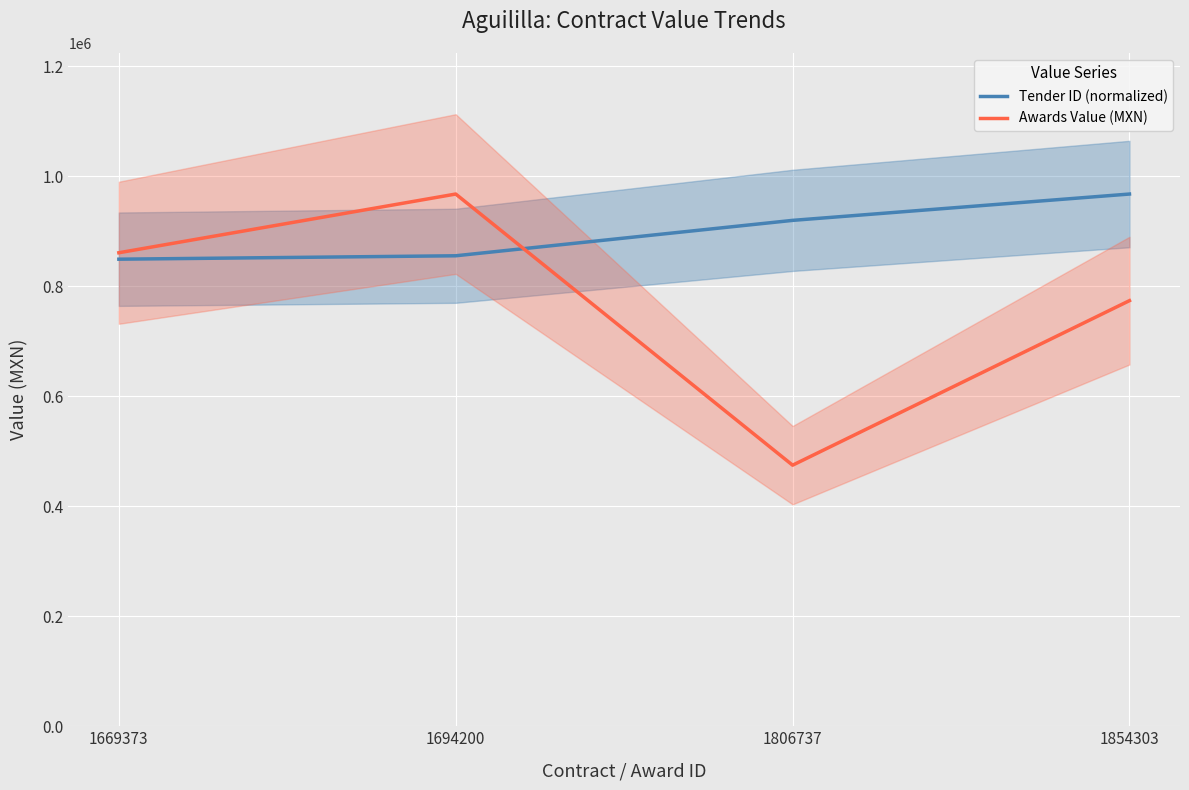

At which label is Awards Value (MXN) closest to 721095?

1854303